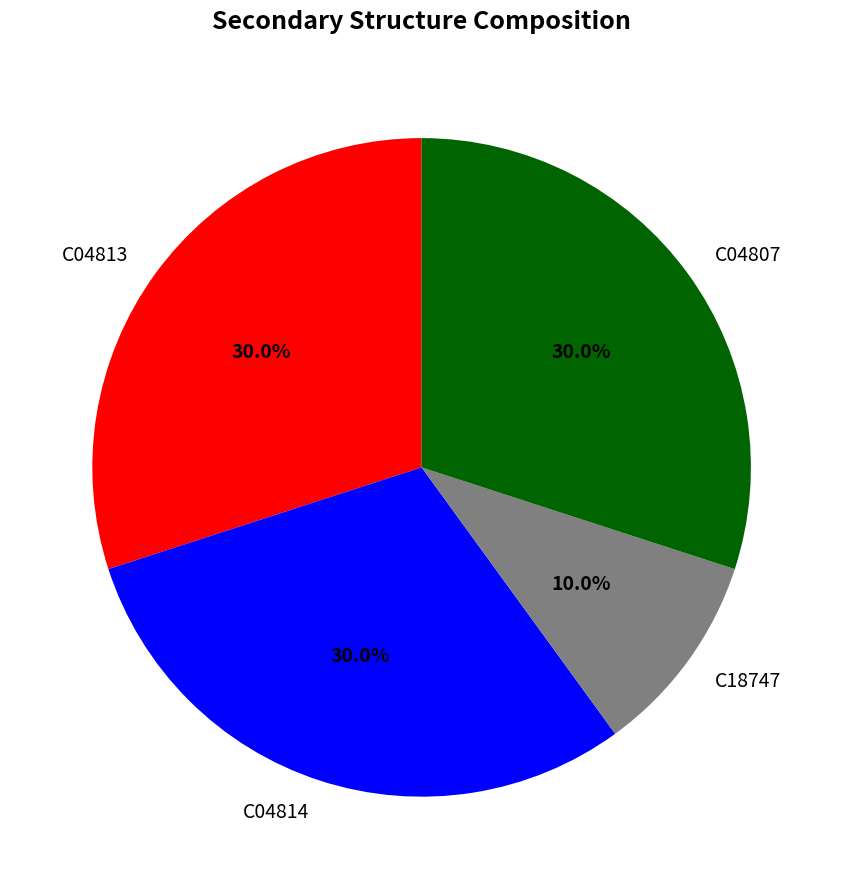

The C04807 slice represents 44% of the pie. True or false?

False